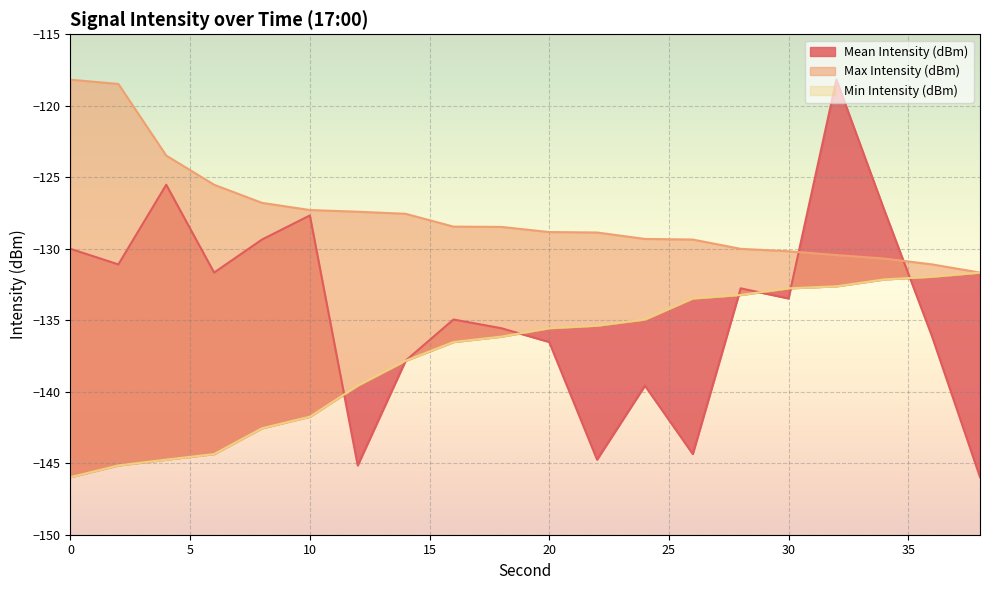

Does the chart display data point markers on the line(s)?

No